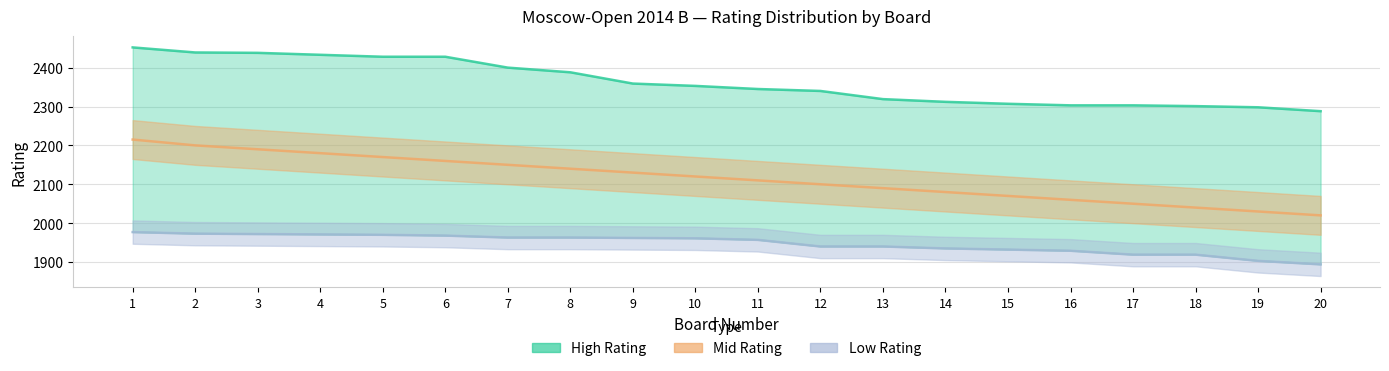

At which label does Low Rating first exceed 1961?

1